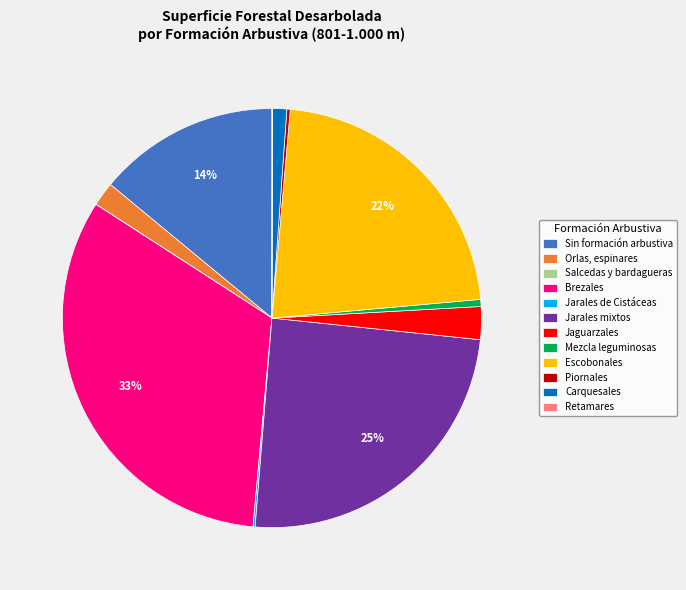

To the nearest percent, what portion does Escobonales represent?

22%